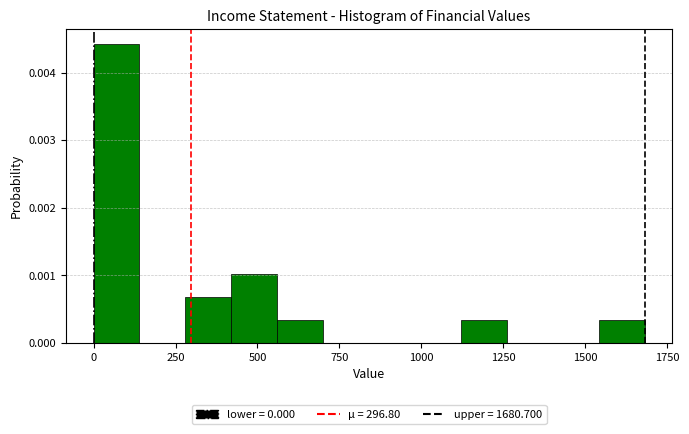

Around what value on the x-axis is the tallest bar? Give the approximate position of its centre, as read against the axis.

50